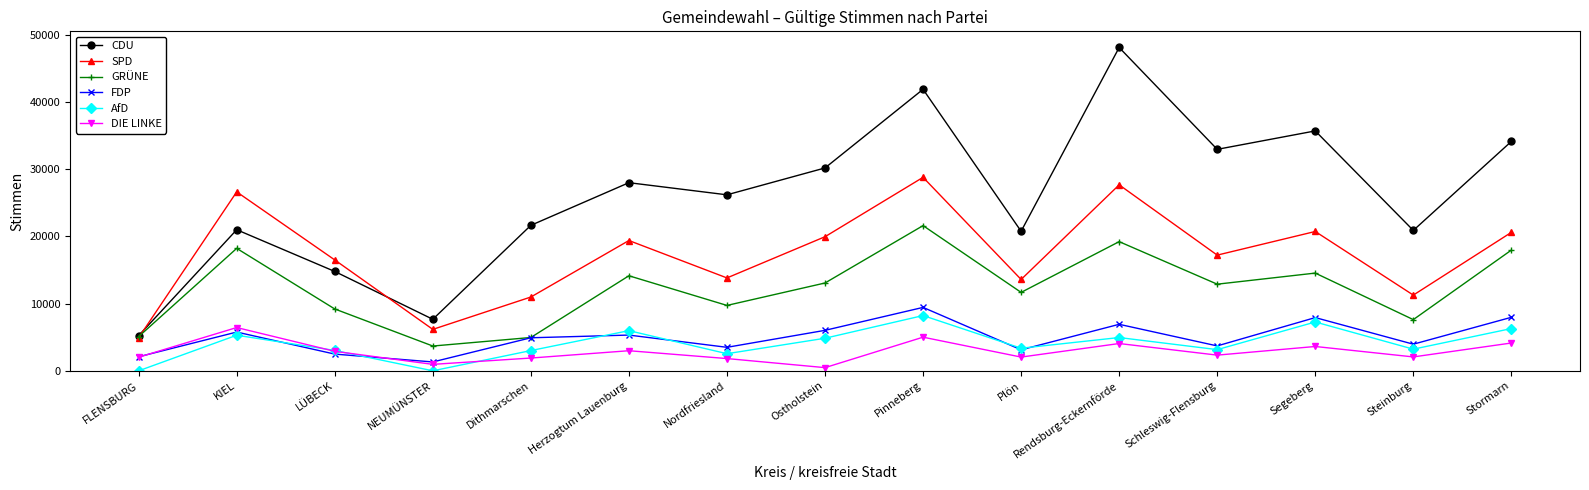

Which series has the largest total across all categories?

CDU